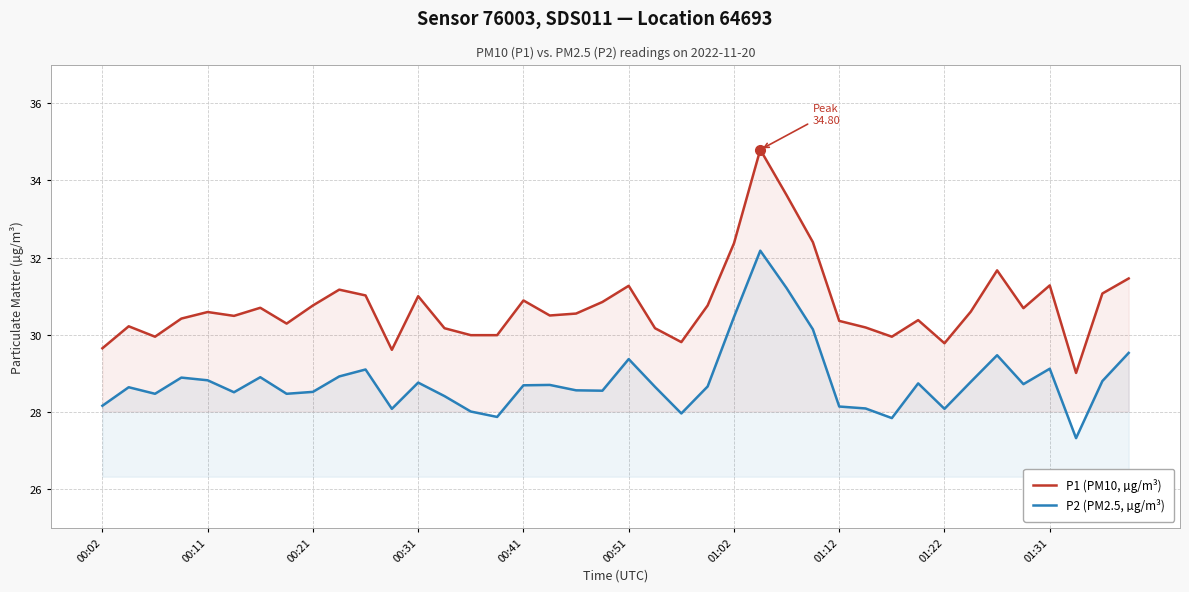

What are all the series names shown in the legend?

P1 (PM10, µg/m³), P2 (PM2.5, µg/m³)